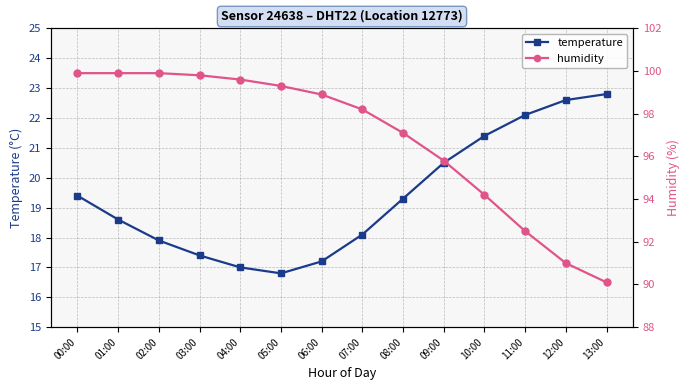

At which category does the chart reach its peak across all series?

00:00